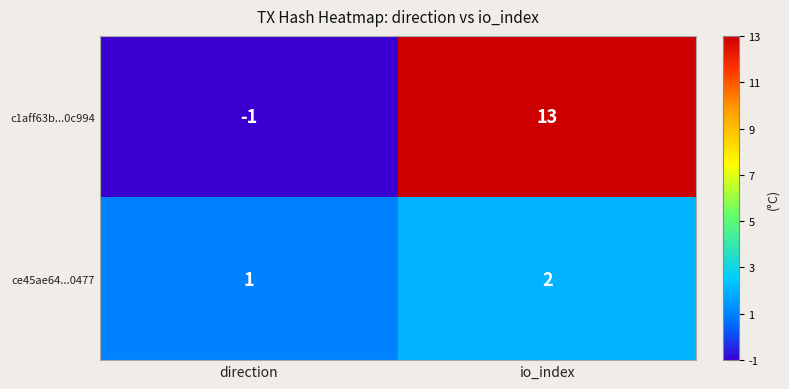

At which label does ce45ae64...0477 reach its peak?

io_index